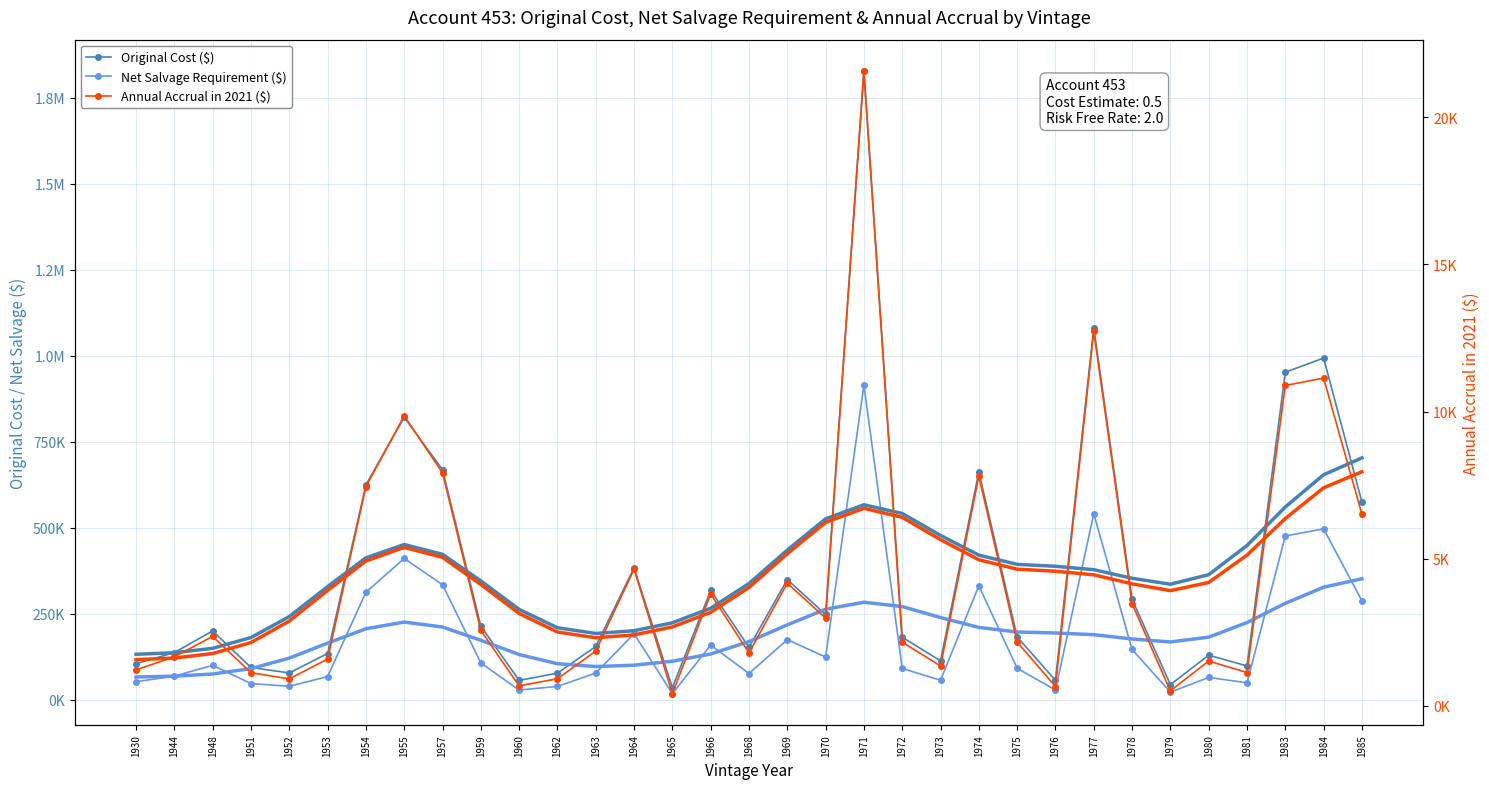

Which category has the highest value across all series?

1971